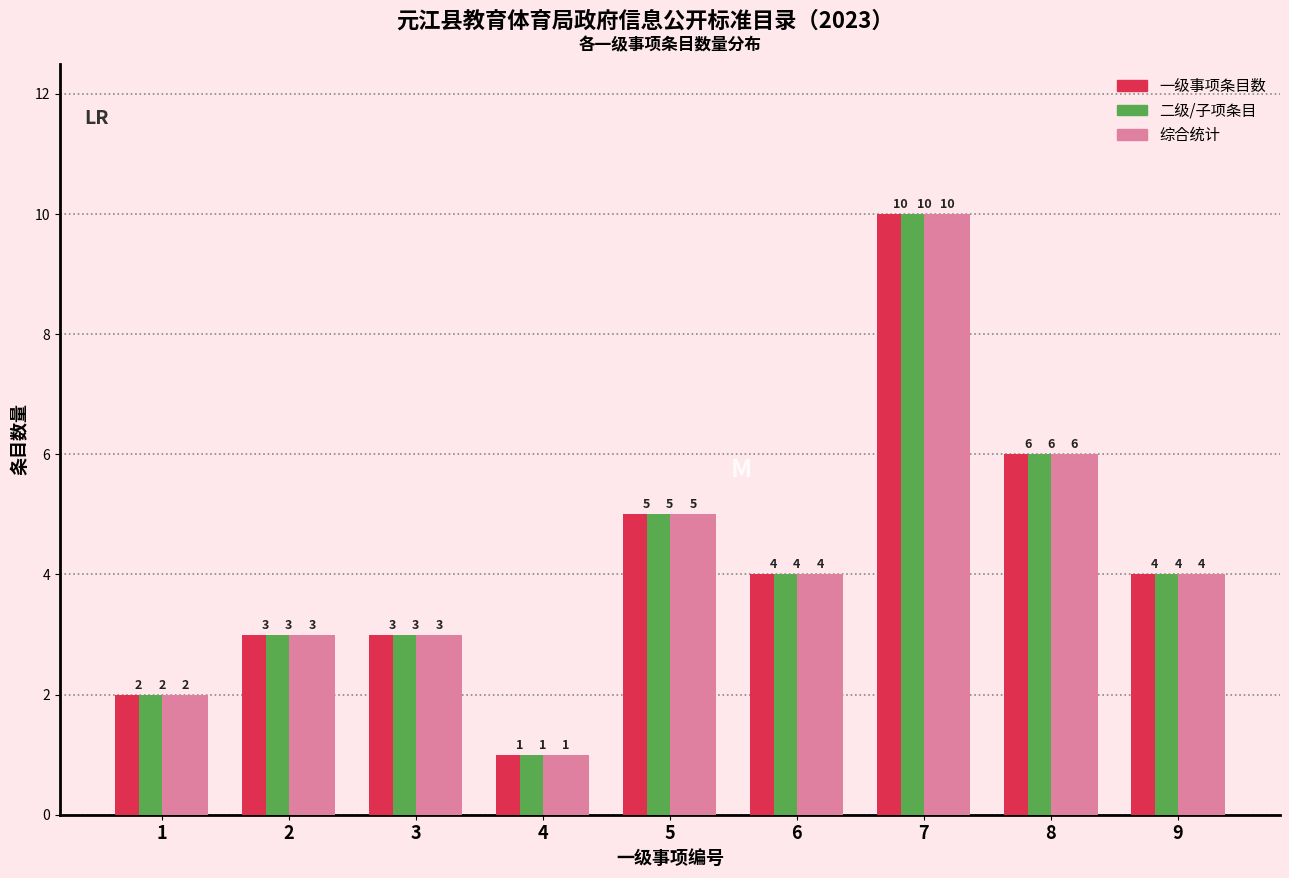

Reading left to right, list all the values displayed in this chart.

一级事项条目数: 1=2	2=3	3=3	4=1	5=5	6=4	7=10	8=6	9=4
二级/子项条目: 1=2	2=3	3=3	4=1	5=5	6=4	7=10	8=6	9=4
综合统计: 1=2	2=3	3=3	4=1	5=5	6=4	7=10	8=6	9=4